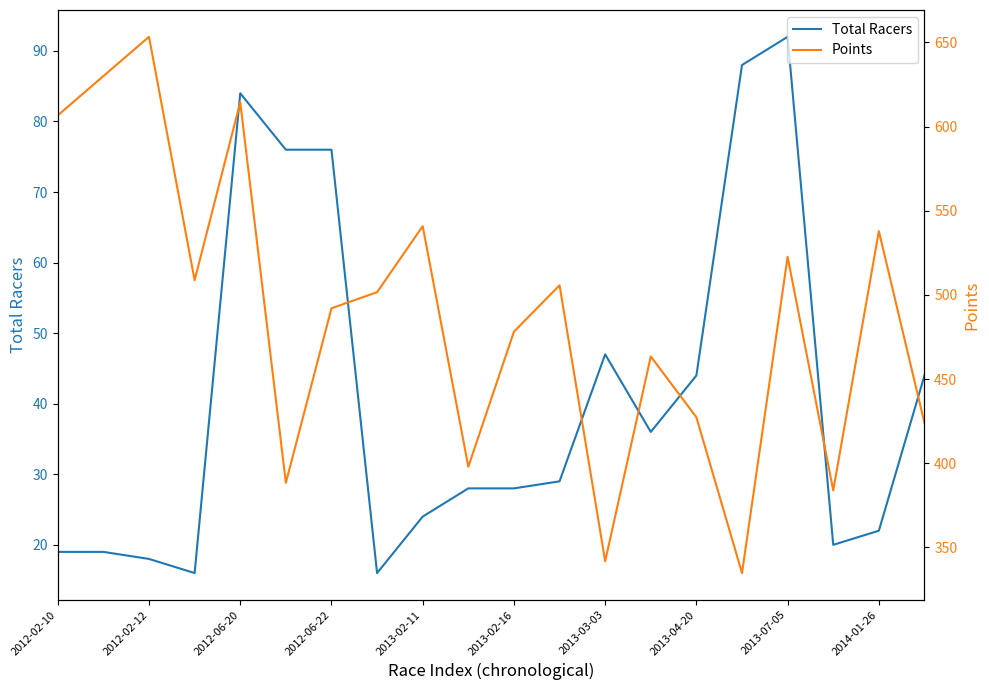

True or false: Points and Total Racers intersect in this chart.

False